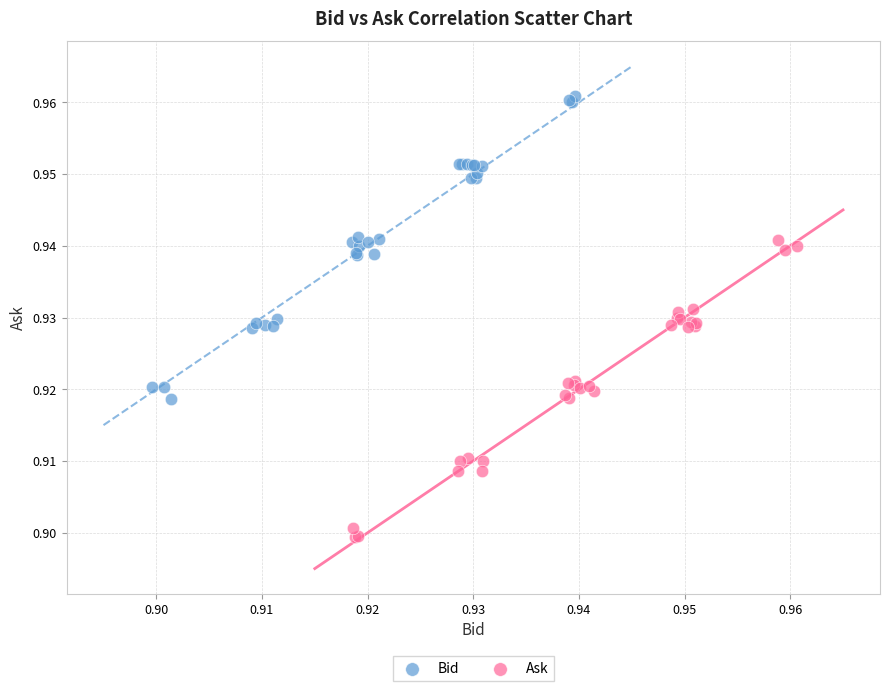

Which series contains the highest Y value?

Bid